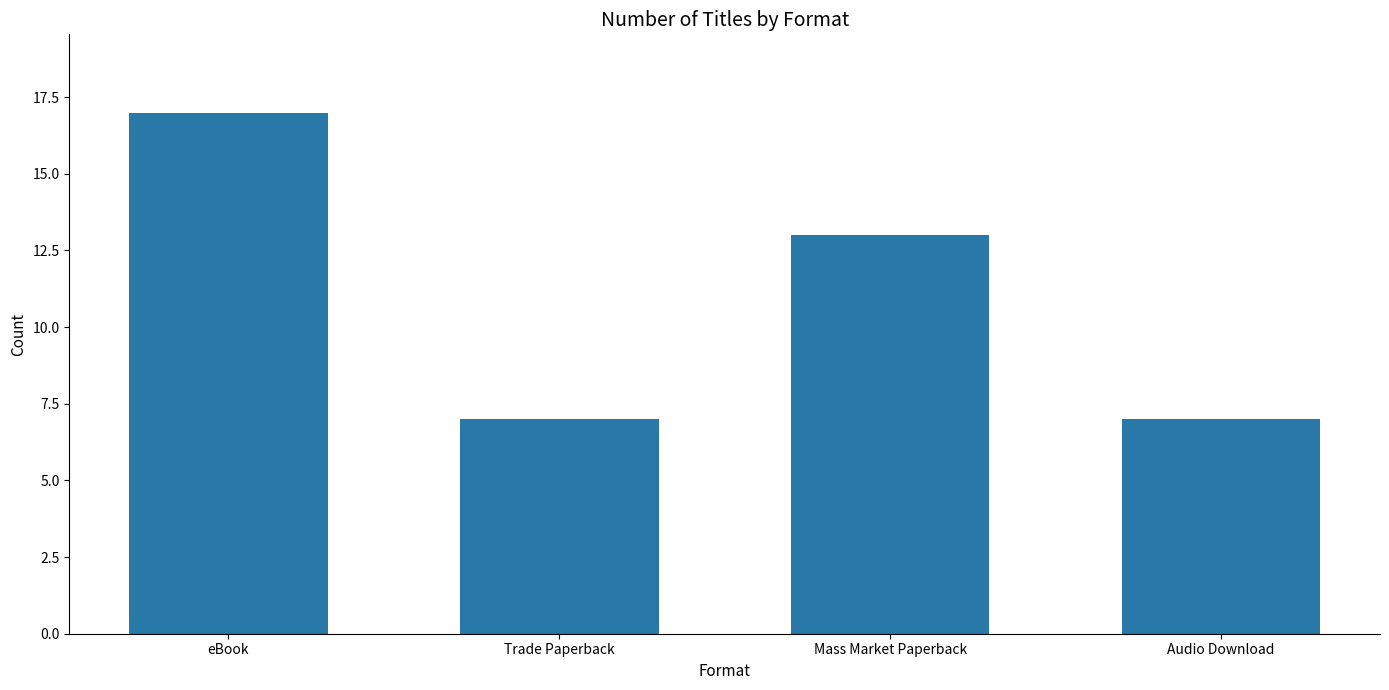

What is the change in value from eBook to Mass Market Paperback?

-4